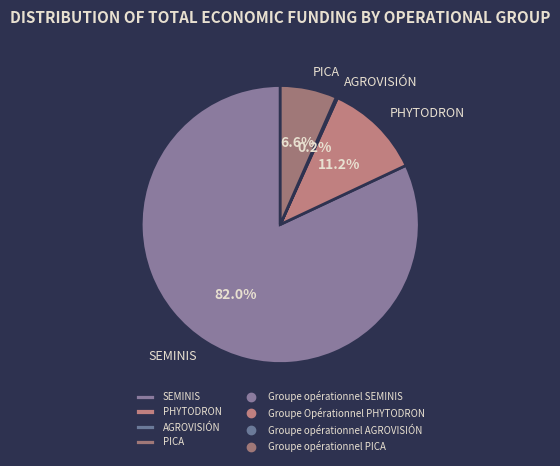

To the nearest percent, what is the average slice percentage?

25%